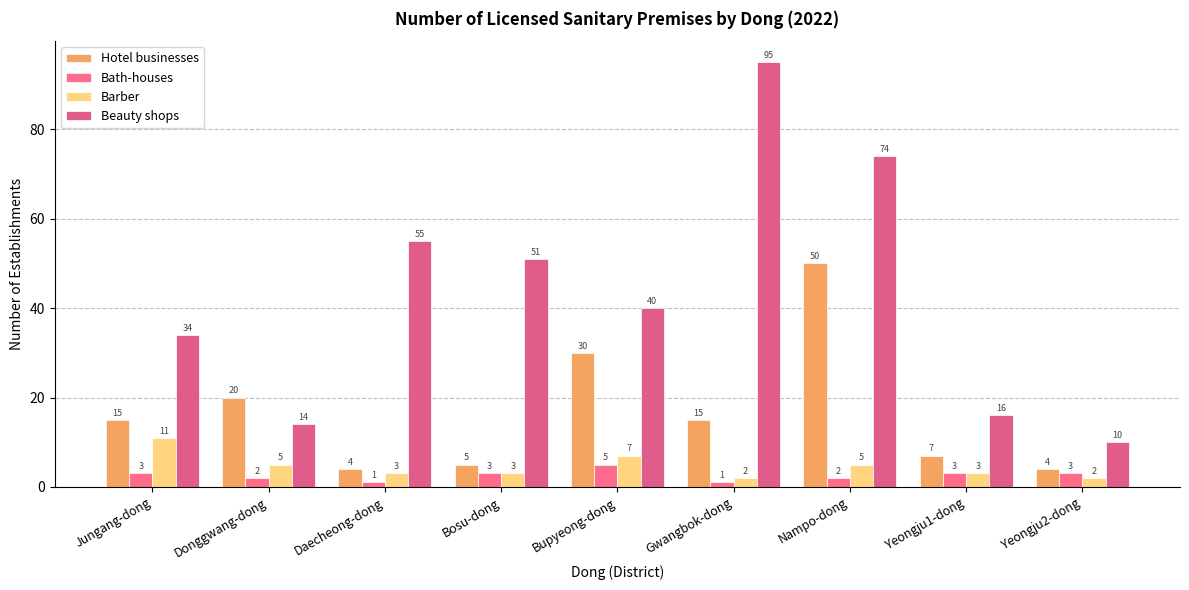

True or false: Hotel businesses has a value of 2 at Daecheong-dong.

False